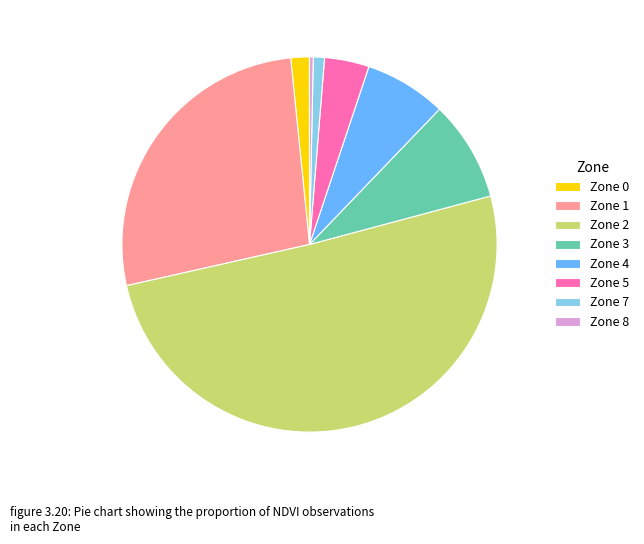

The Zone 0 slice represents 2% of the pie. True or false?

True